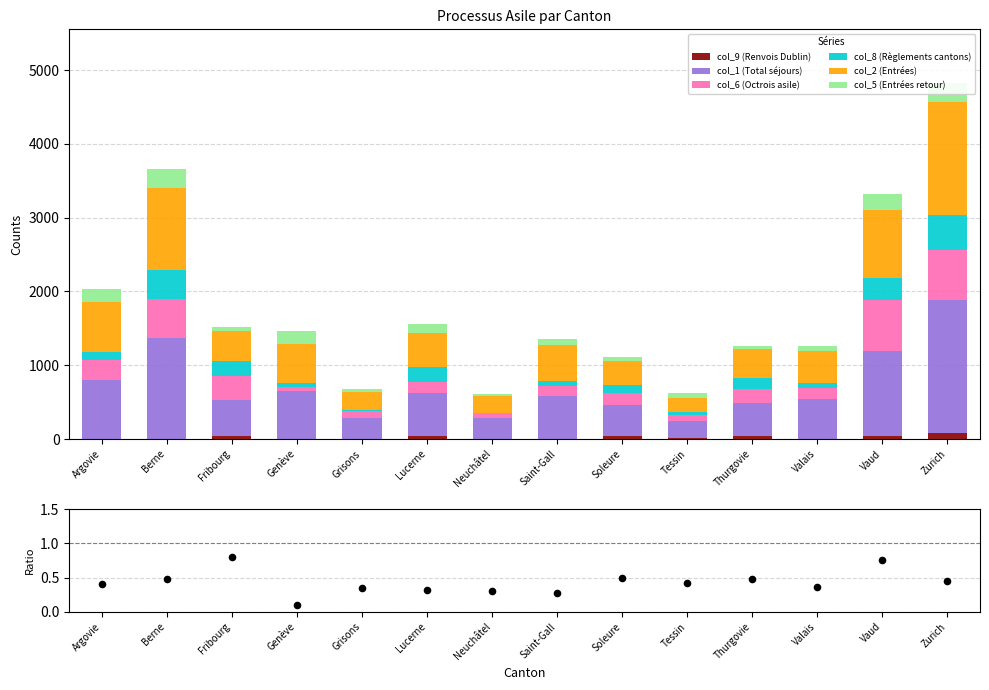

At how many categories does at least one series exceed 726?

4